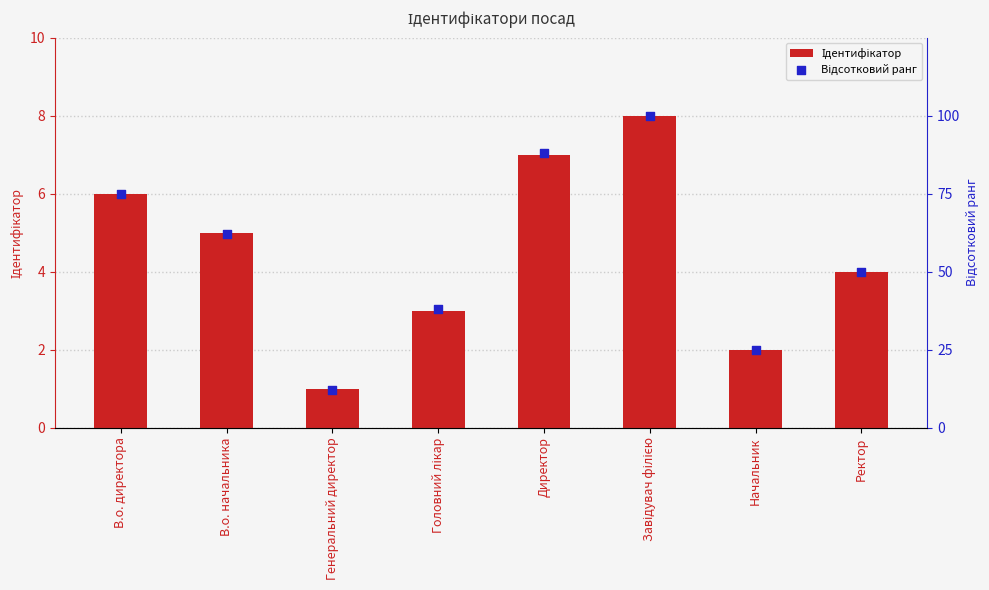

Which series has the largest Y range (max minus min)?

Відсотковий ранг